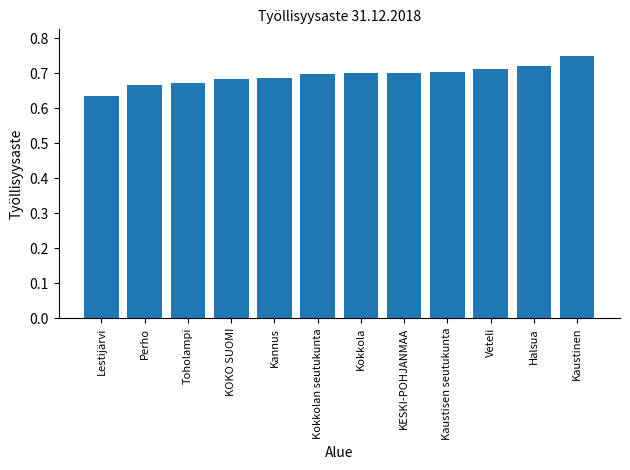

Which label corresponds to the smallest value in the chart?

Lestijärvi